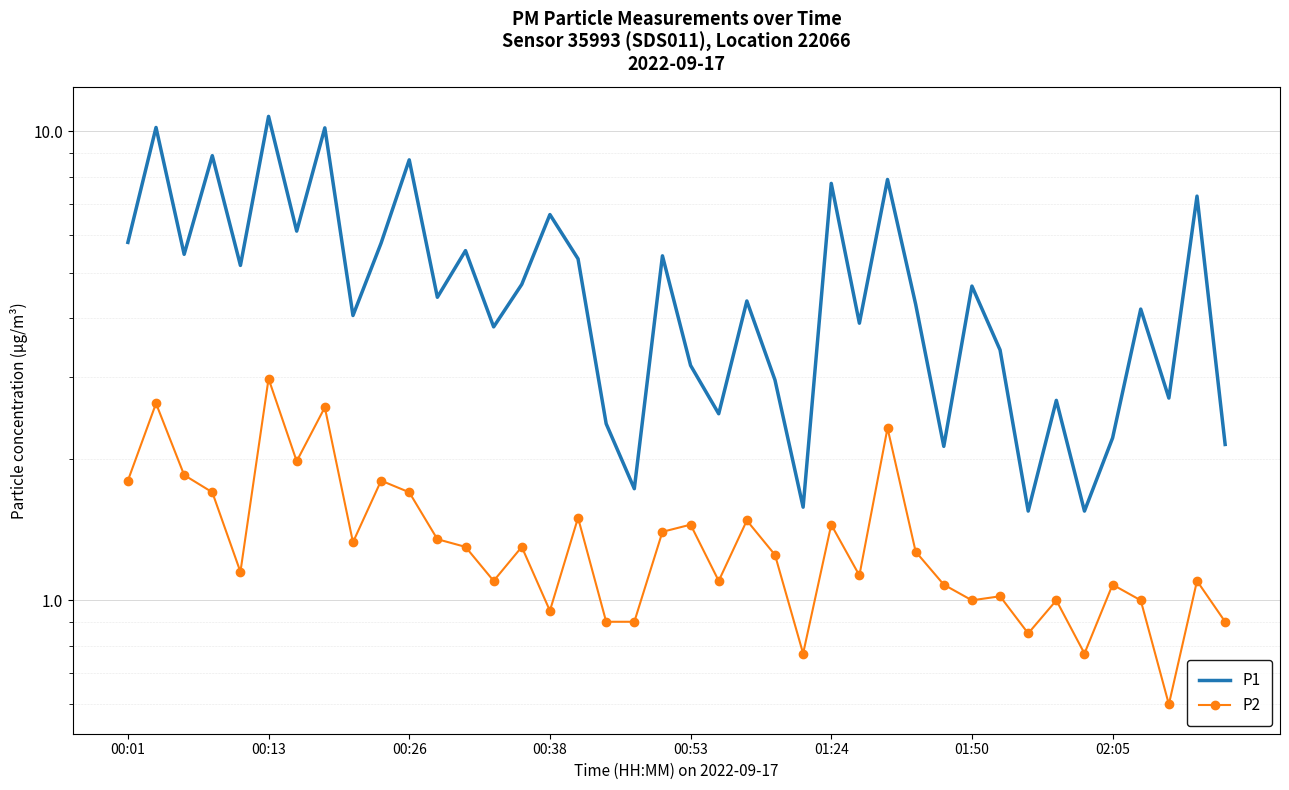

True or false: P1 and P2 cross at least once.

False